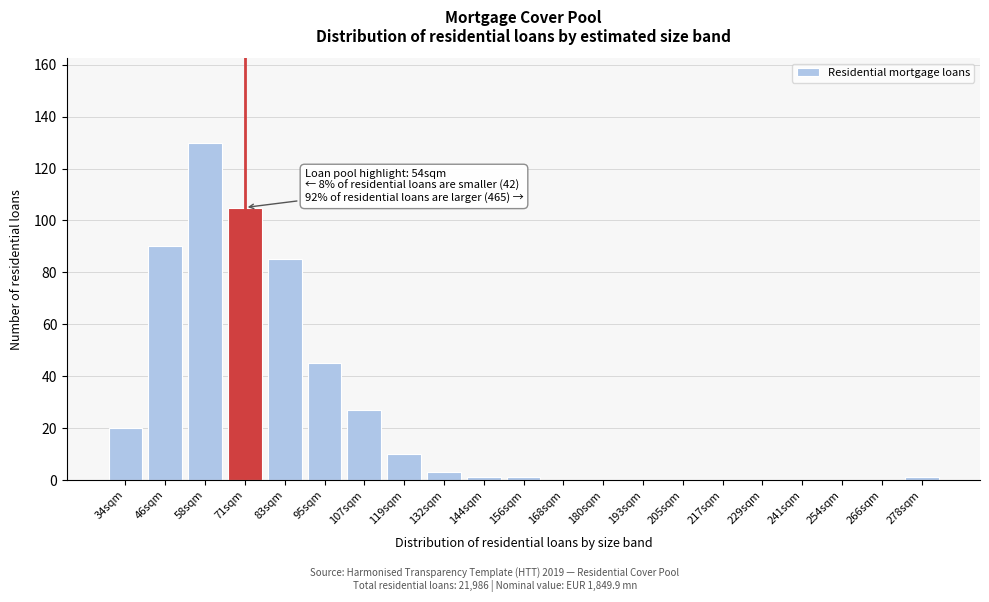

Reading left to right, transcribe all the data shown in this chart.

34sqm=20	46sqm=90	58sqm=130	71sqm=105	83sqm=85	95sqm=45	107sqm=27	119sqm=10	132sqm=3	144sqm=1	156sqm=1	168sqm=0	180sqm=0	193sqm=0	205sqm=0	217sqm=0	229sqm=0	241sqm=0	254sqm=0	266sqm=0	278sqm=1